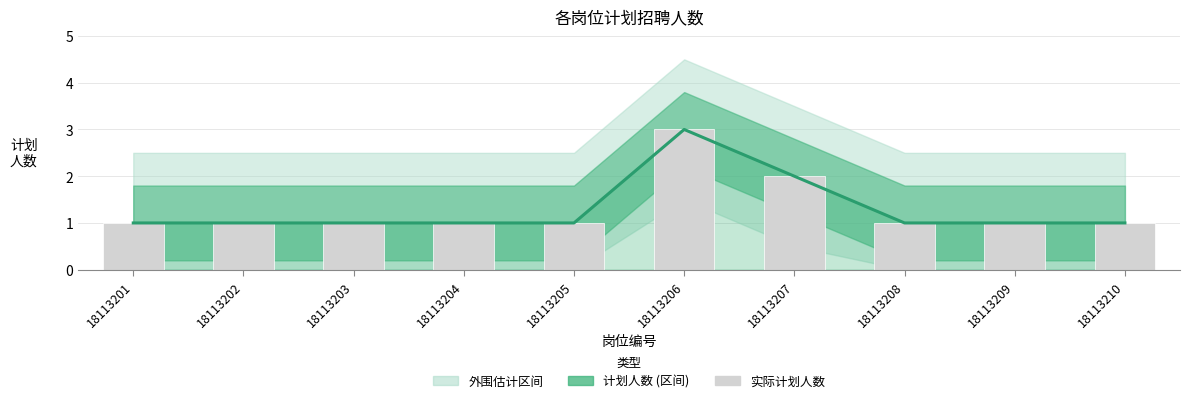

The 实际计划人数 series shows 1 at 18113210. True or false?

False